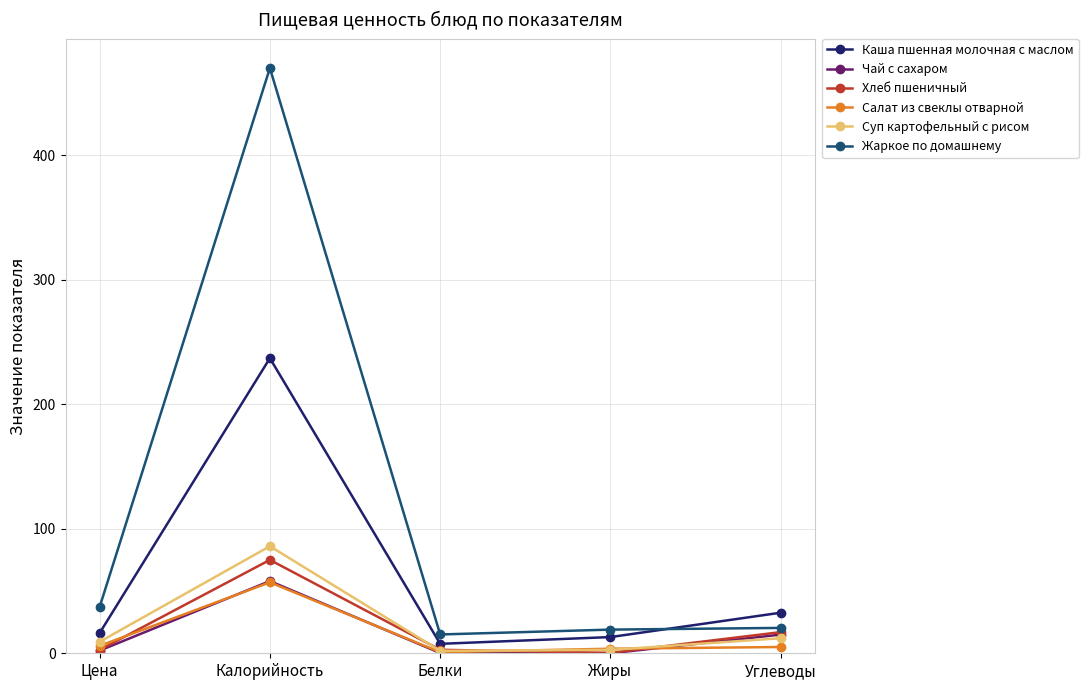

Which label corresponds to the largest value in the chart?

Калорийность